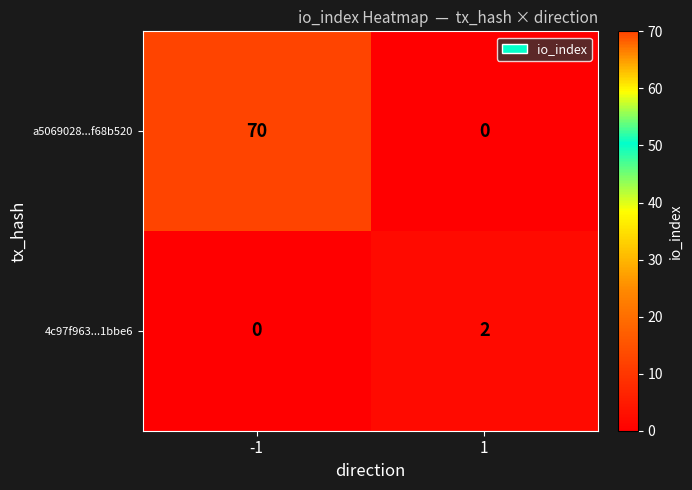

What is the difference between the a5069028...f68b520 values at -1 and 1?

70